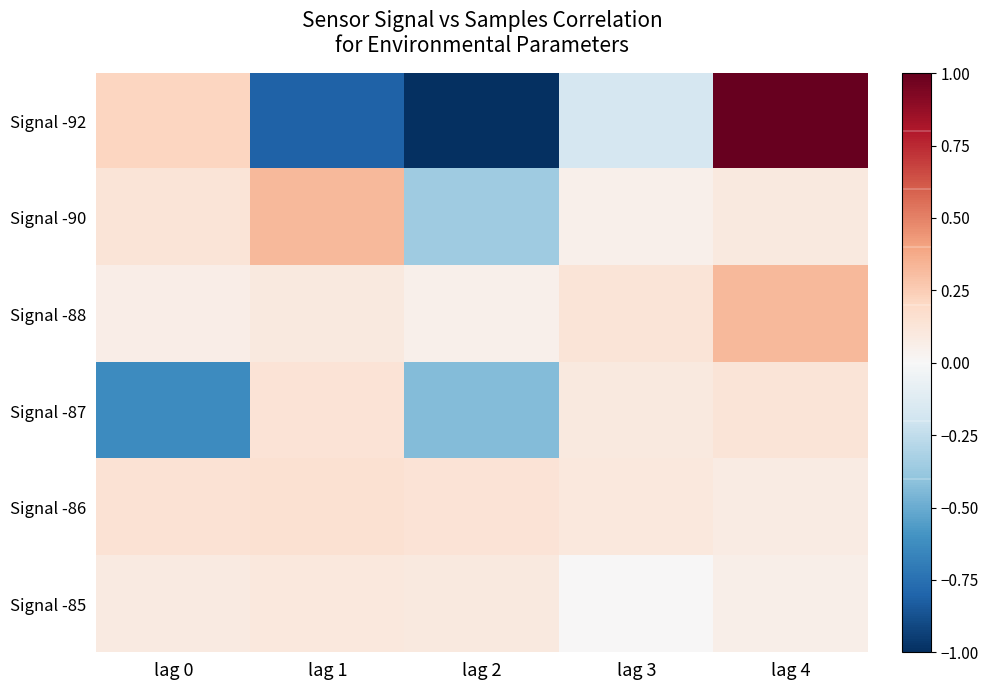

Which series has the largest total across all categories?

Signal -88